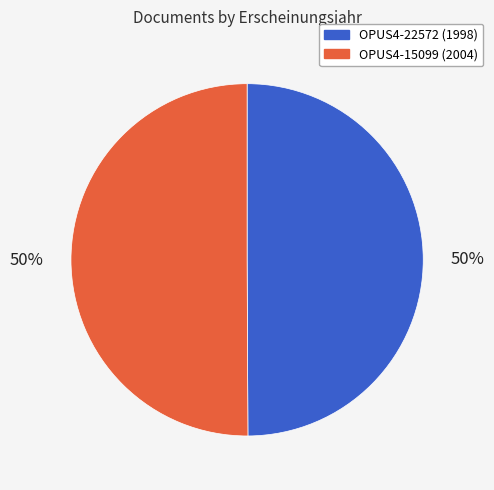

Approximately how many times larger is the value at OPUS4-22572 compared to OPUS4-15099?

1.0